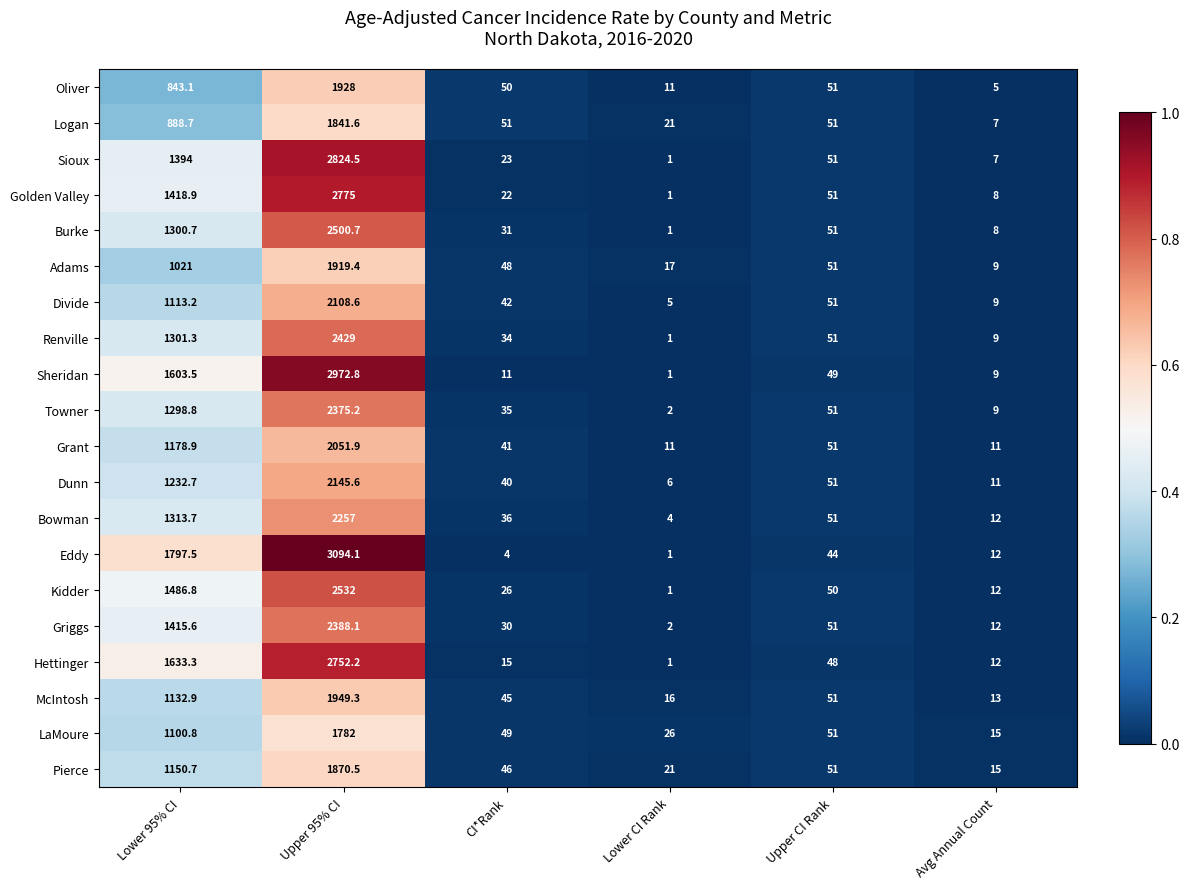

At which category is the sum across all series the highest?

Upper 95% CI